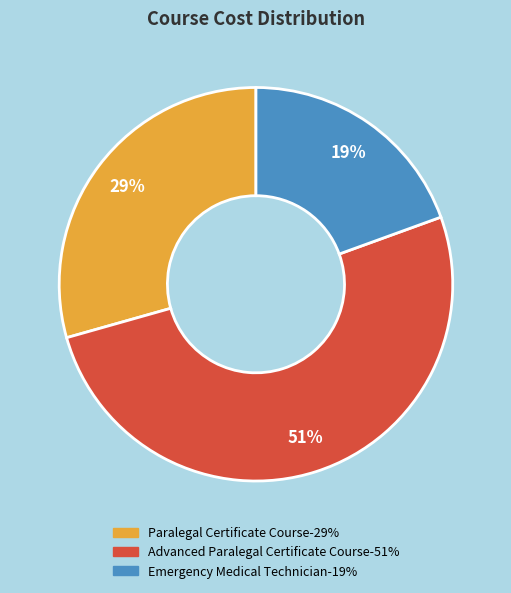

To the nearest percent, what is the difference between the largest and smallest slice percentages?

32%